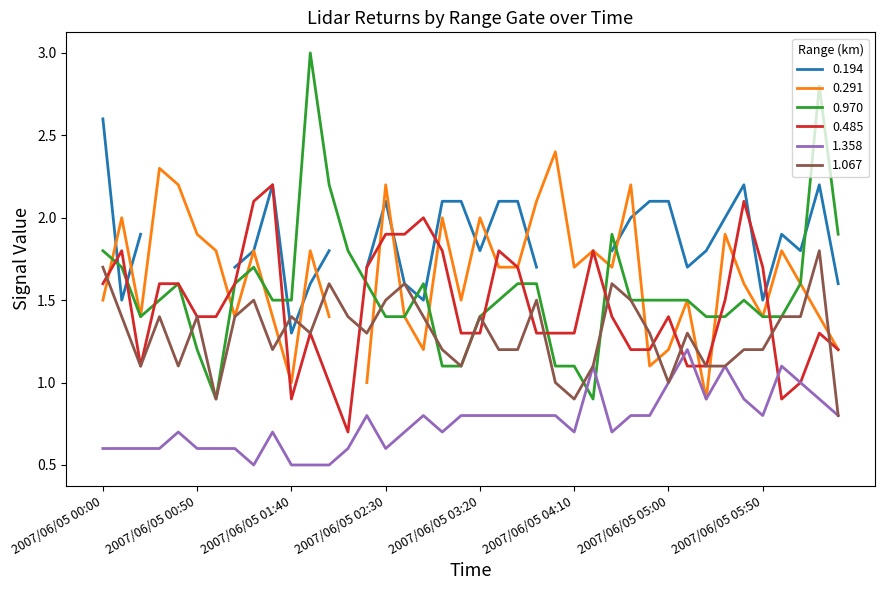

The 0.485 series shows 1.3 at 2007/06/05 04:10. True or false?

True